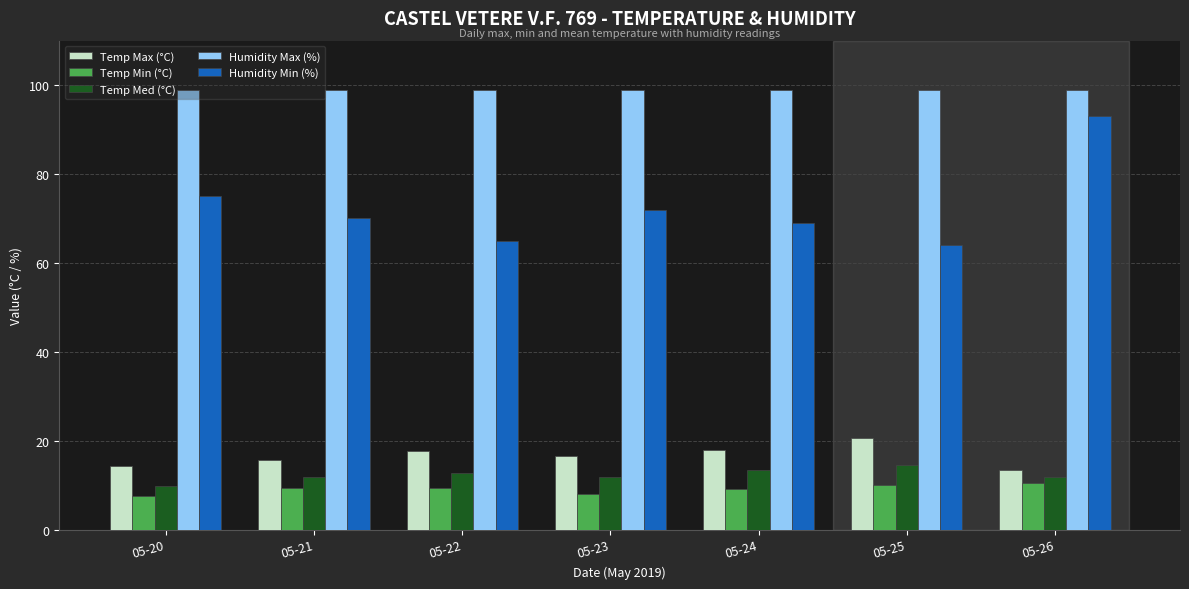

At which label is Humidity Min (%) closest to 78?

05-20